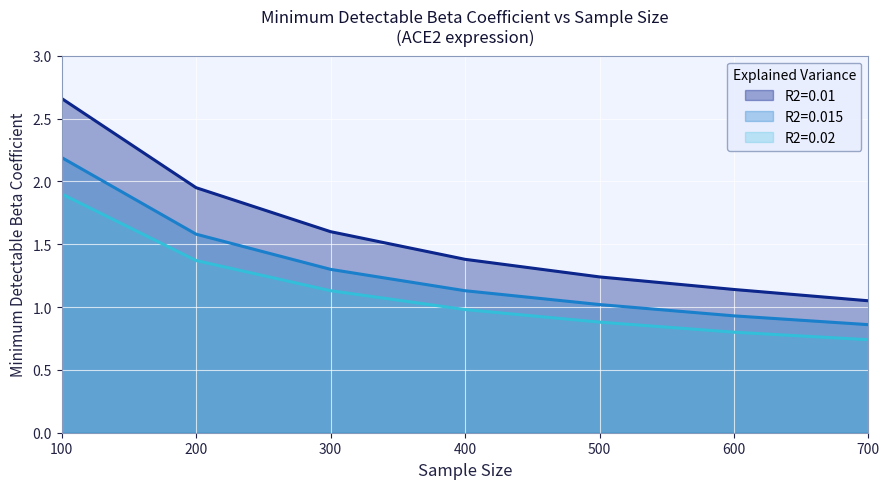

True or false: R2=0.015 has more than 2 points higher than both neighbors.

False